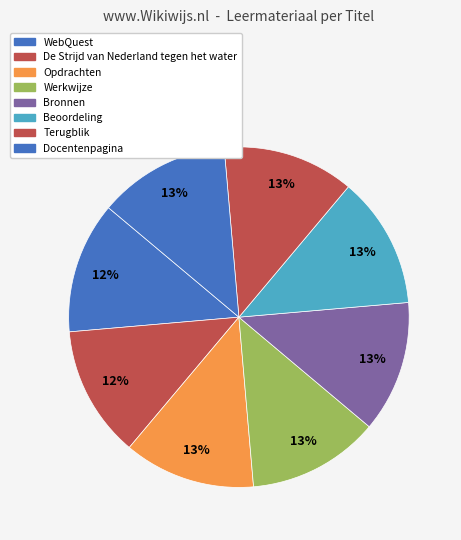

Count the number of slices in the pie.

8